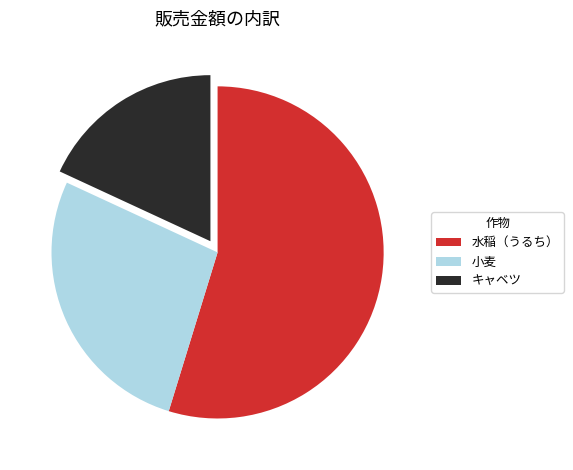

Is there a majority slice in this chart?

Yes